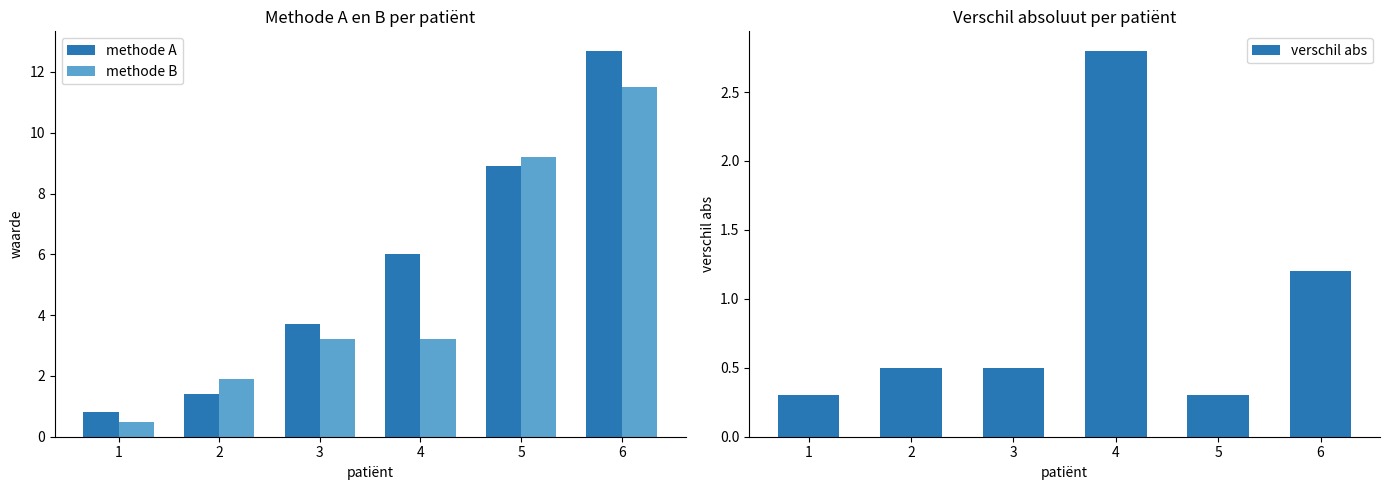

List the series in order of their peak value, highest first.

methode A, methode B, verschil abs